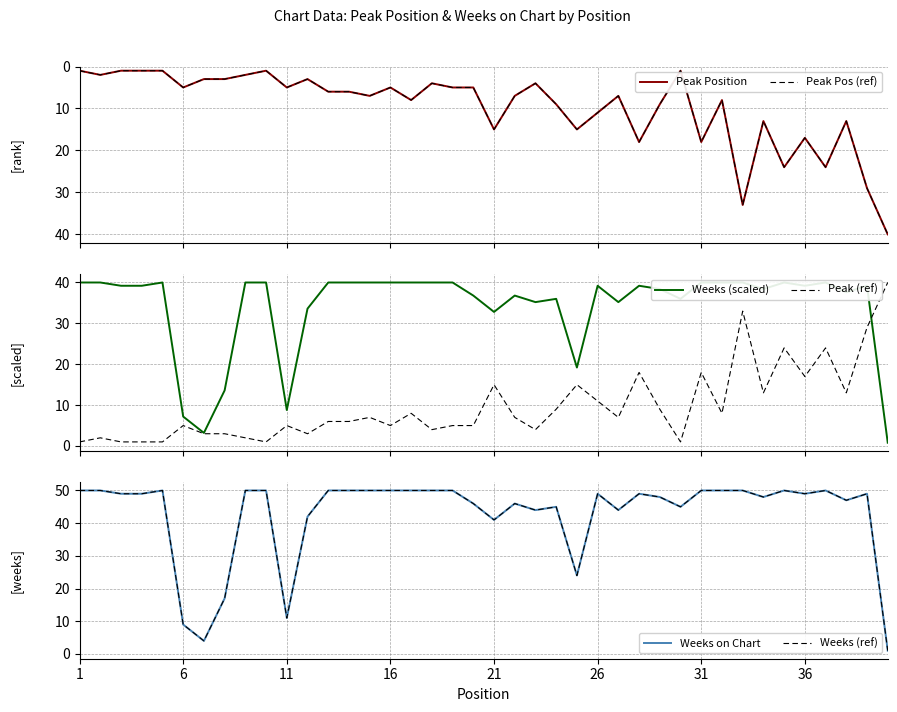

What is the highest value of the Peak (ref) series?

40